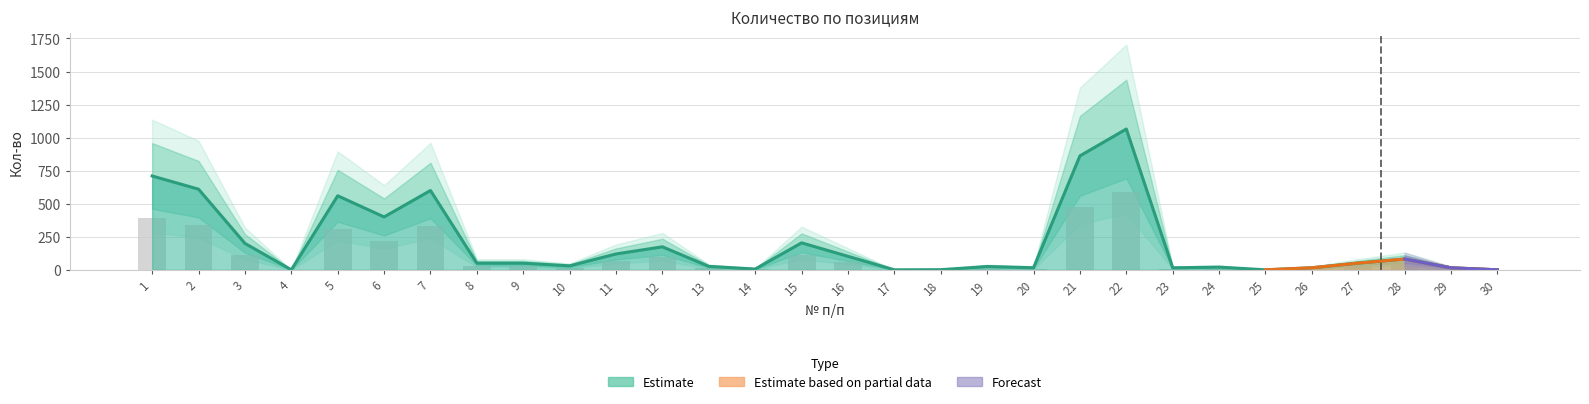

What is the sum of all values?

6010.4